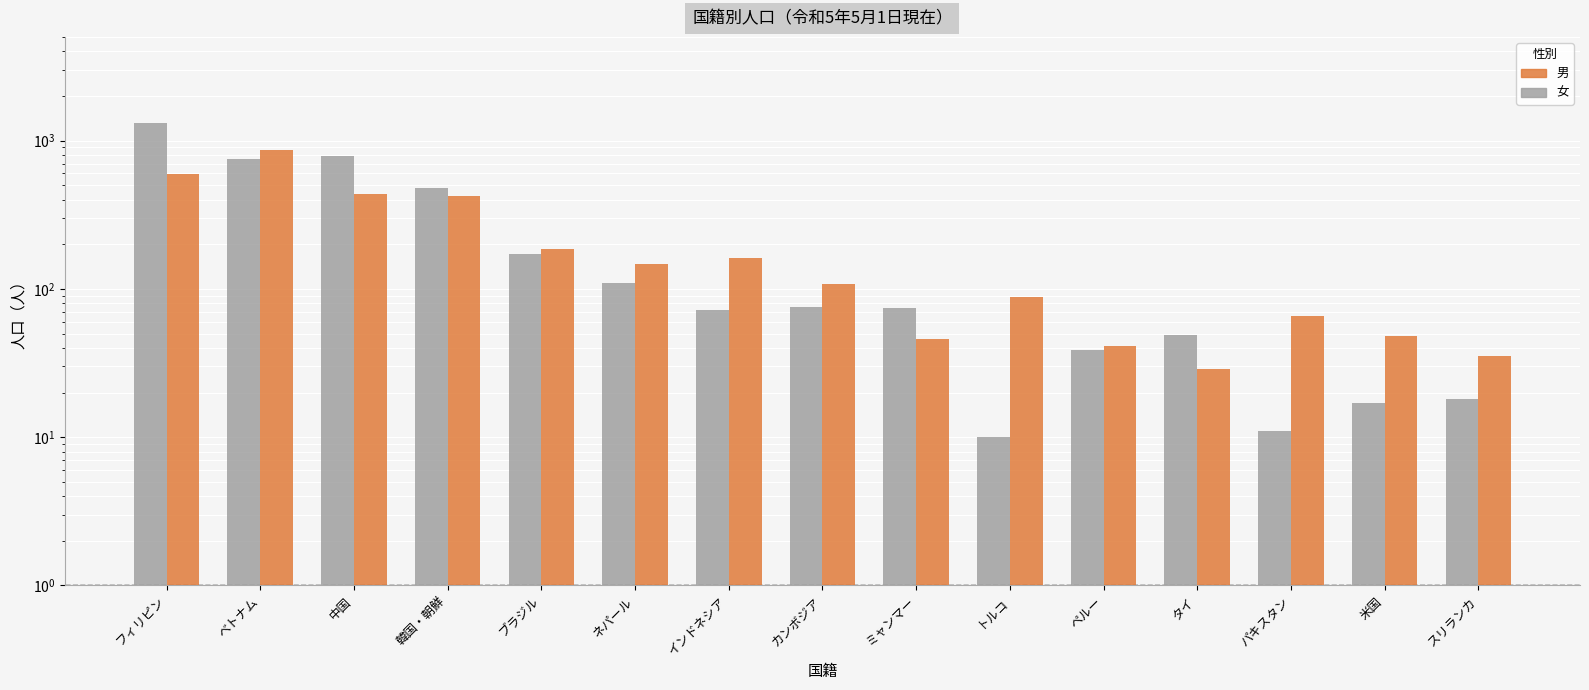

What is the approximate value of 男 at 中国, to the nearest 100?

400